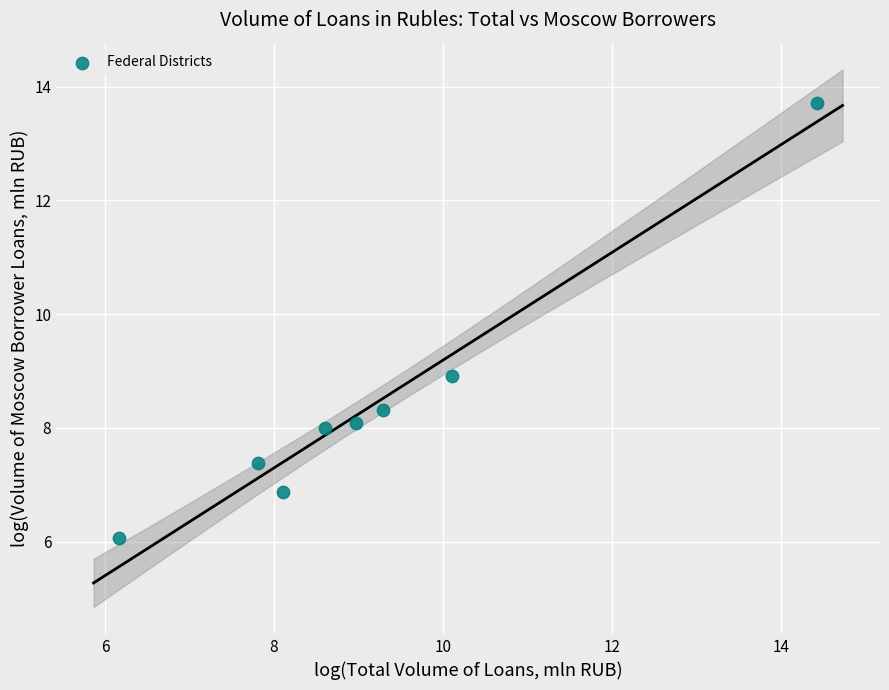

What is the average Y value?

8.4